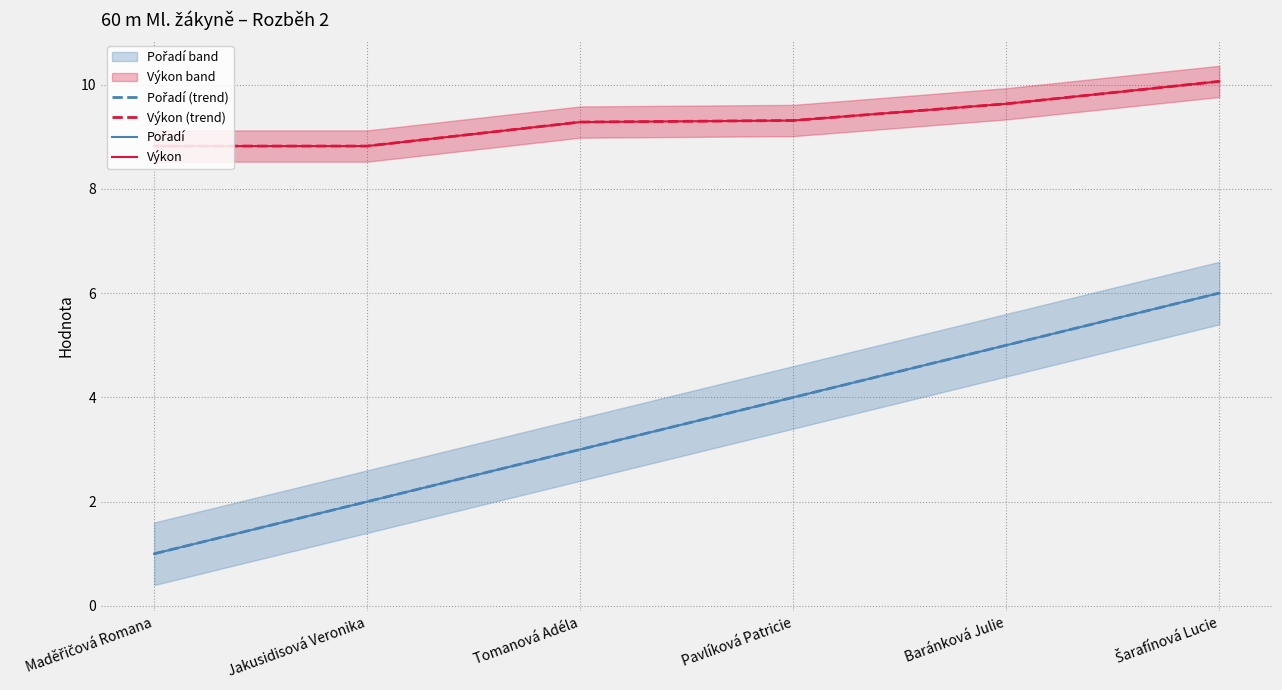

True or false: Výkon (trend) and Výkon intersect in this chart.

False